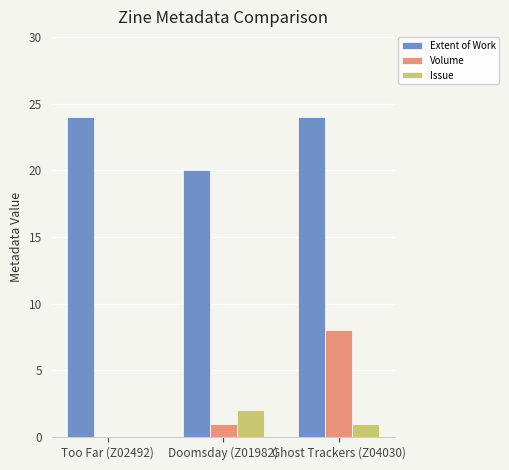

Between Too Far (Z02492) and Ghost Trackers (Z04030), which series saw the biggest shift?

Volume